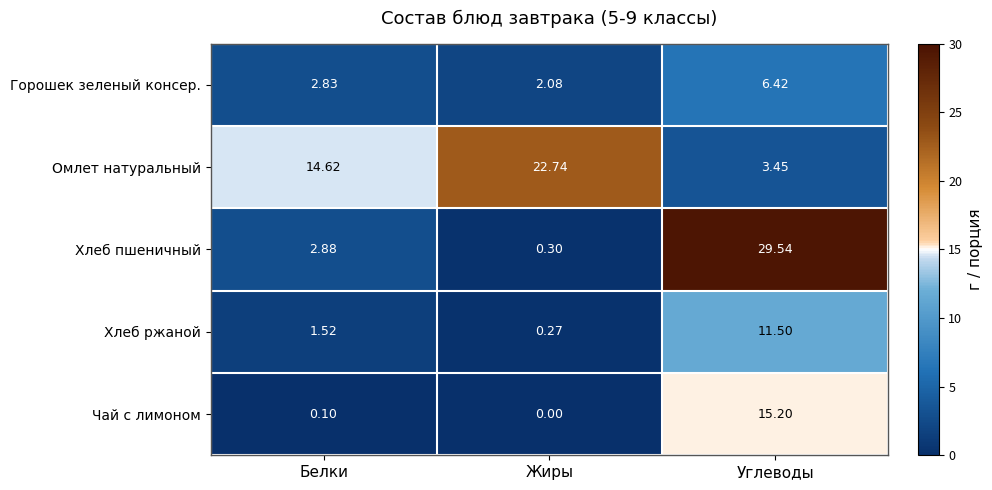

Which category has the lowest value in the Хлеб пшеничный series?

Жиры